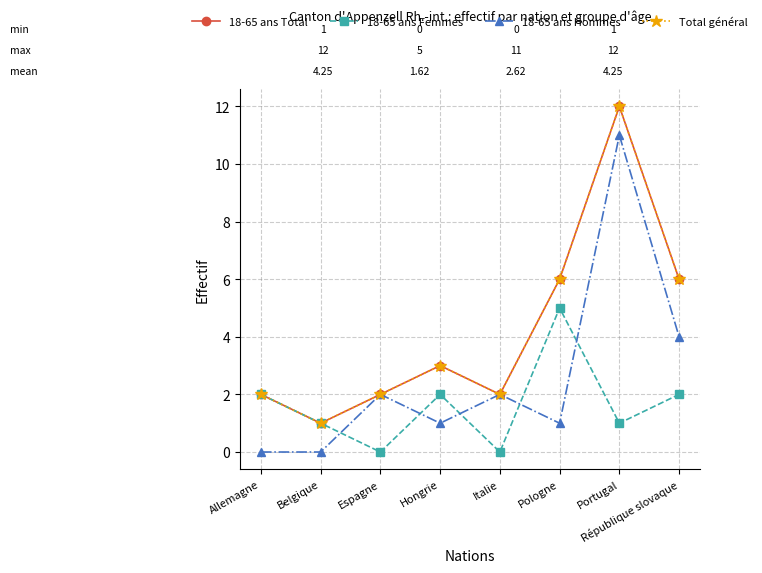

In 18-65 ans Femmes, how many points are lower than both neighbors (excluding endpoints)?

3